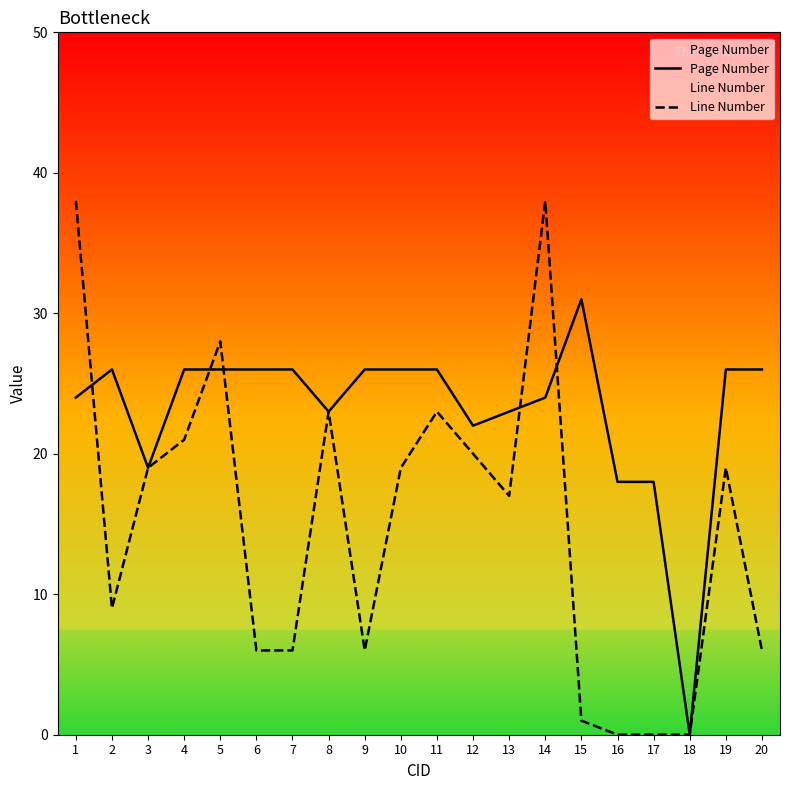

True or false: Page Number and Line Number cross at least once.

True